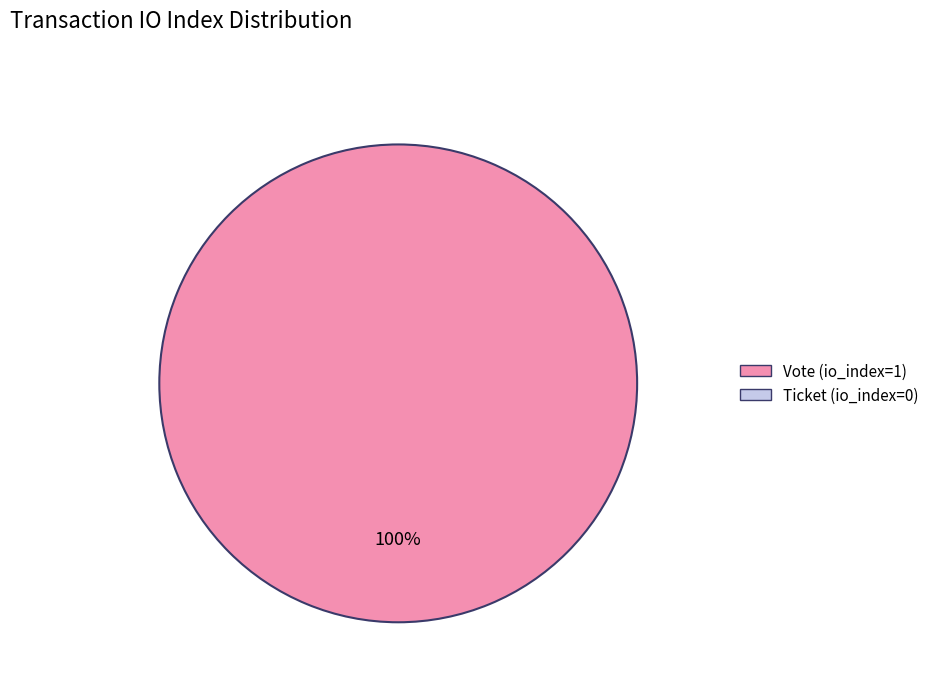

Is there a majority slice in this chart?

Yes